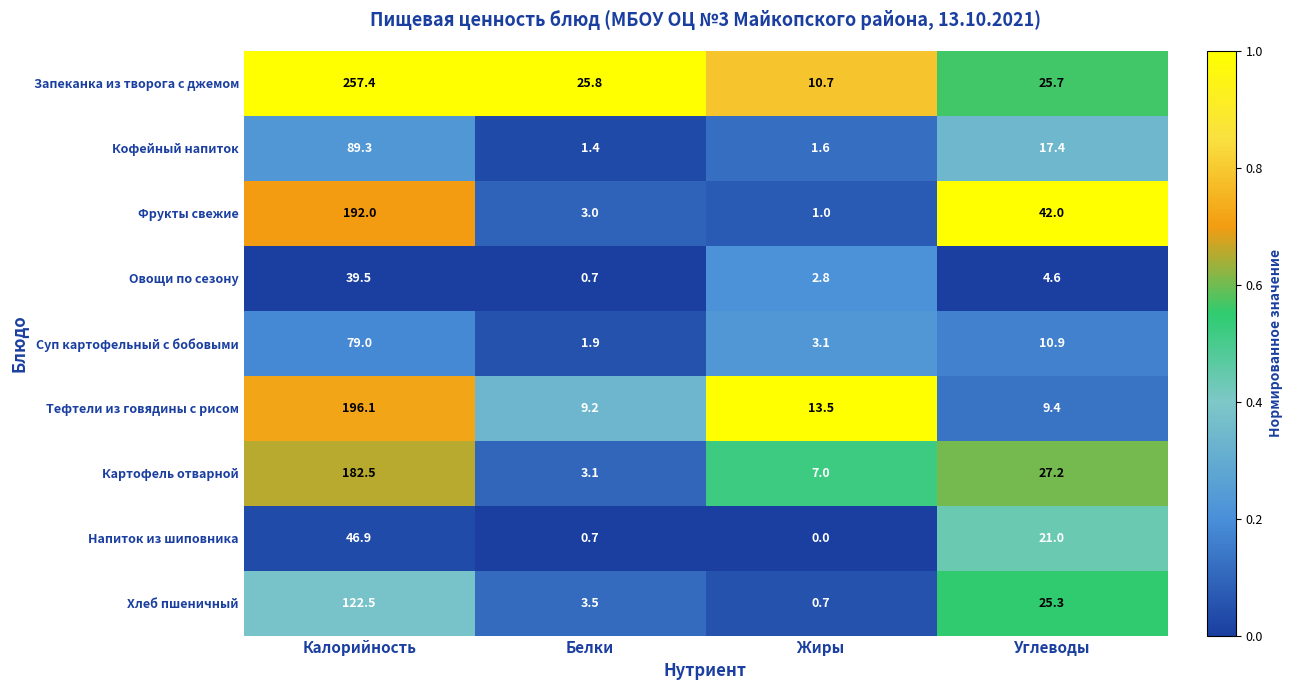

List the series in order of their peak value, highest first.

Запеканка из творога с джемом, Тефтели из говядины с рисом, Фрукты свежие, Картофель отварной, Хлеб пшеничный, Кофейный напиток, Суп картофельный с бобовыми, Напиток из шиповника, Овощи по сезону